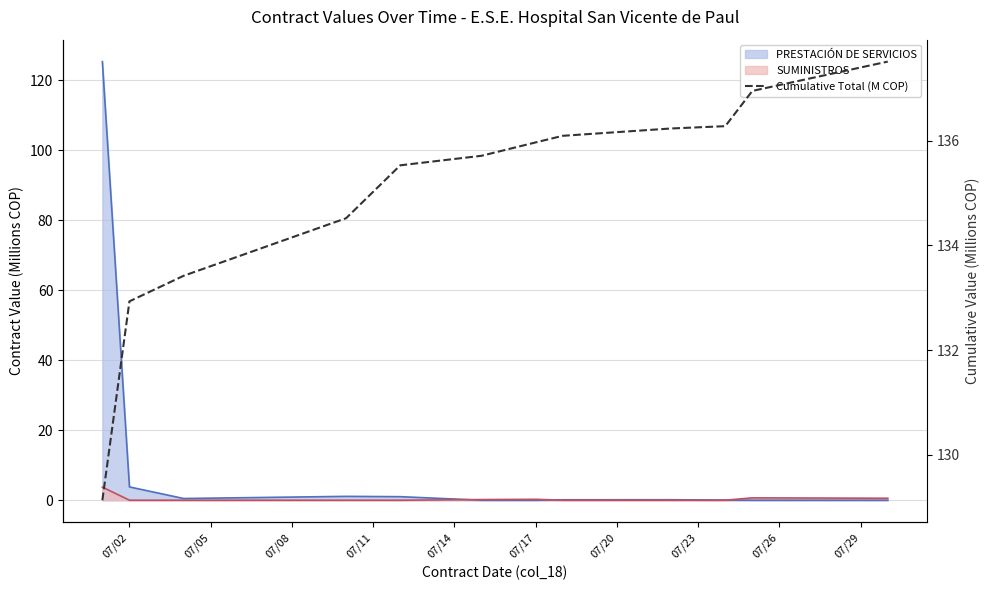

What is the ratio of the value at 07/23 to the value at 07/11?

1.0